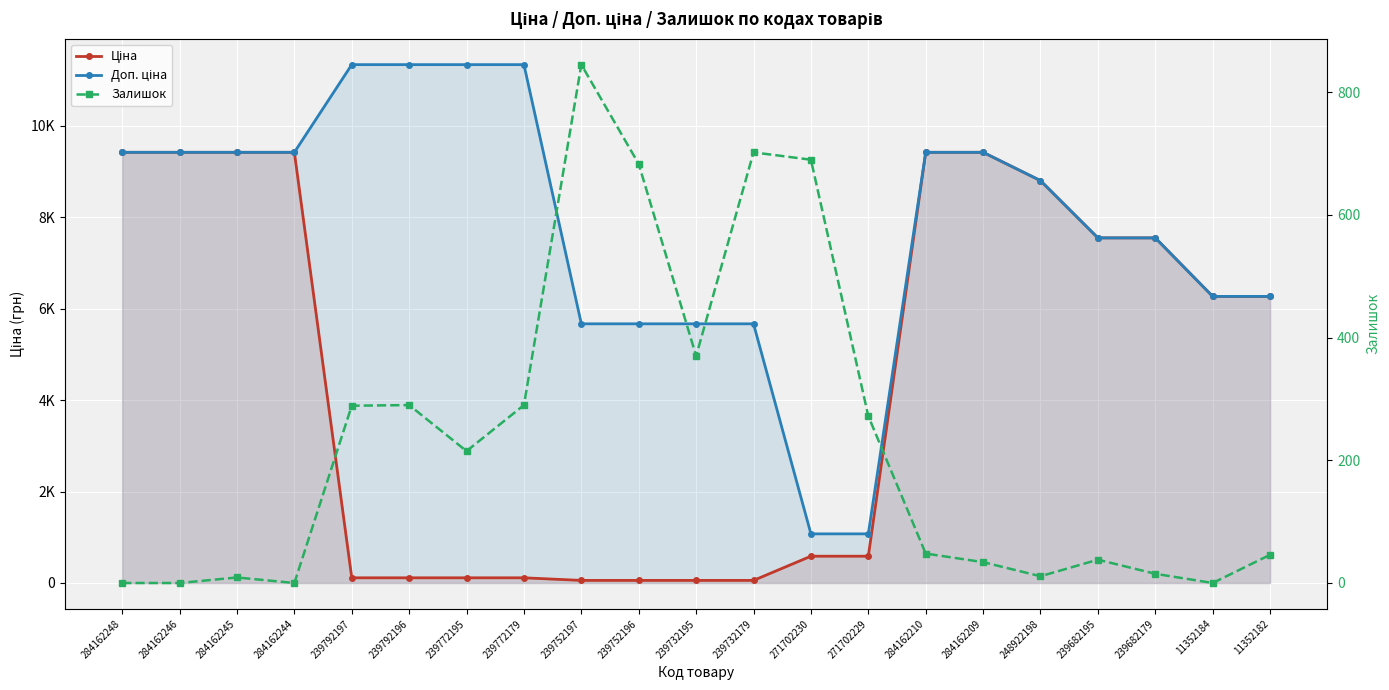

True or false: Залишок and Доп. ціна intersect in this chart.

False